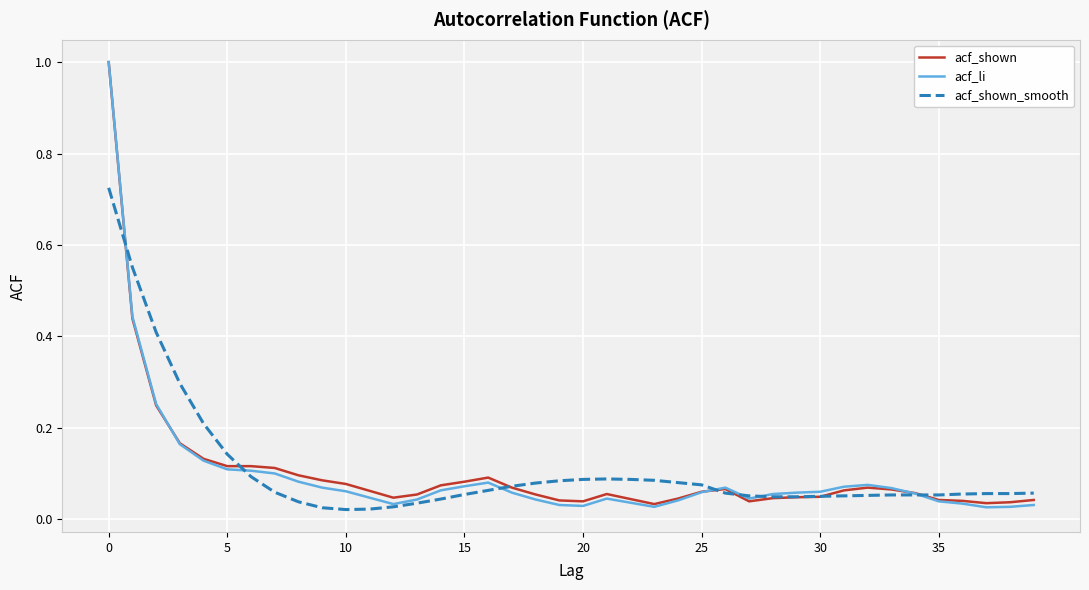

True or false: acf_shown and acf_li cross at least once.

True